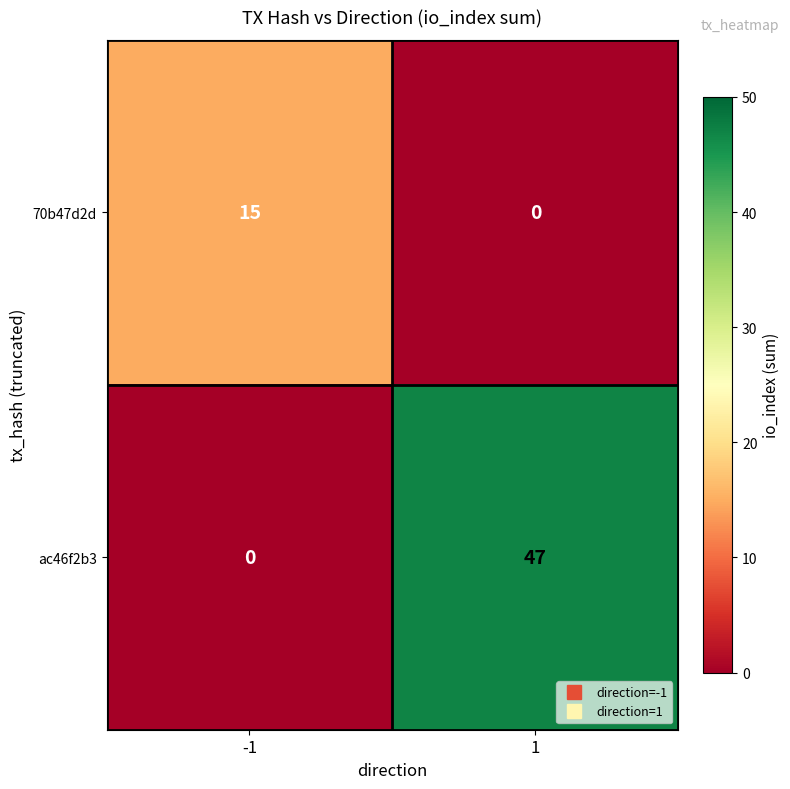

What is the maximum value shown in the chart?

47